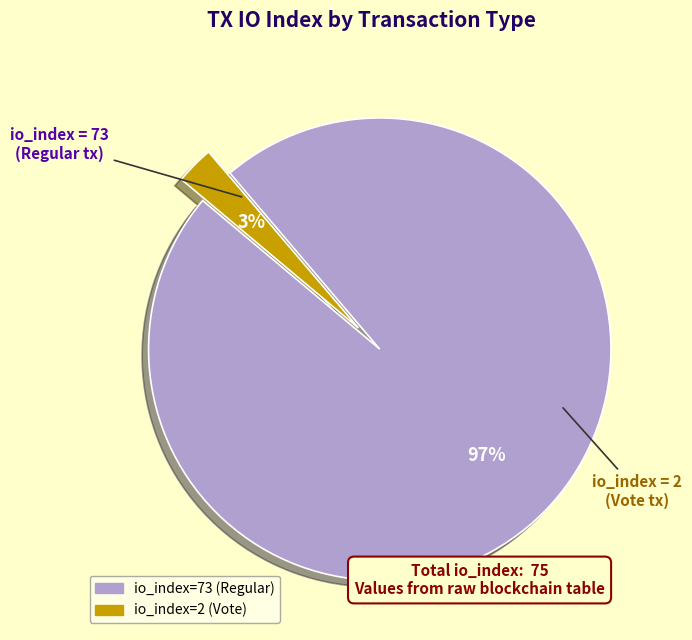

What is the largest slice in the pie chart?

io_index=73 (Regular)